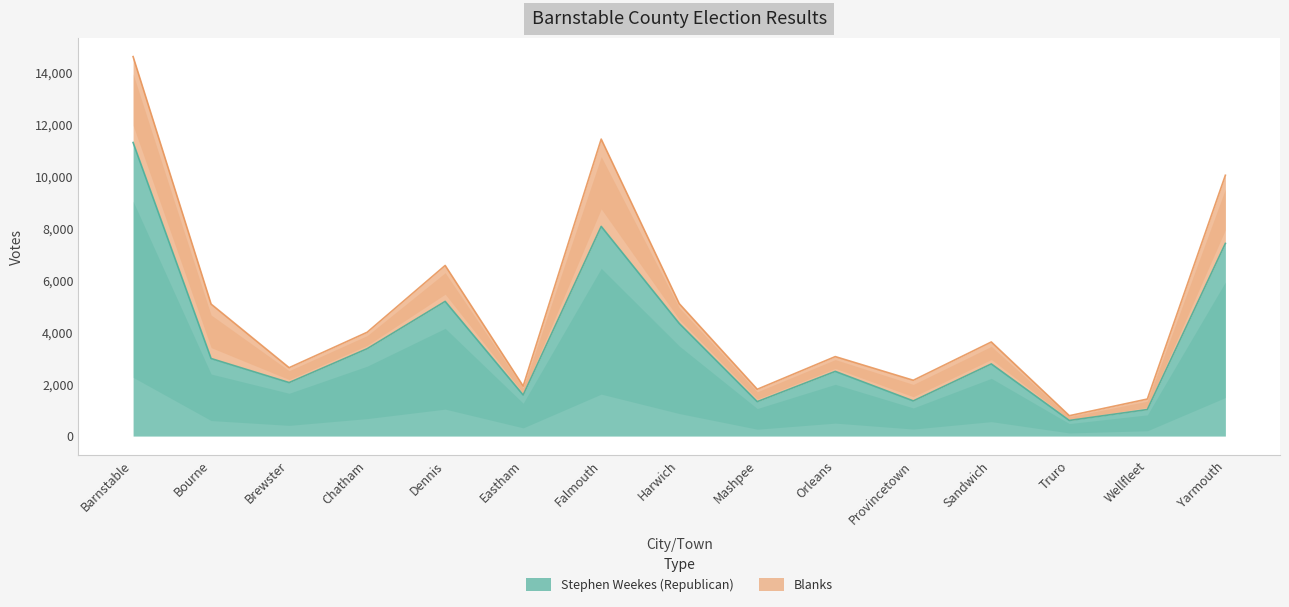

Reading left to right, what are all the values shown in this chart?

11315	2989	2062	3367	5191	1583	8082	4342	1327	2493	1356	2781	602	1023	7425